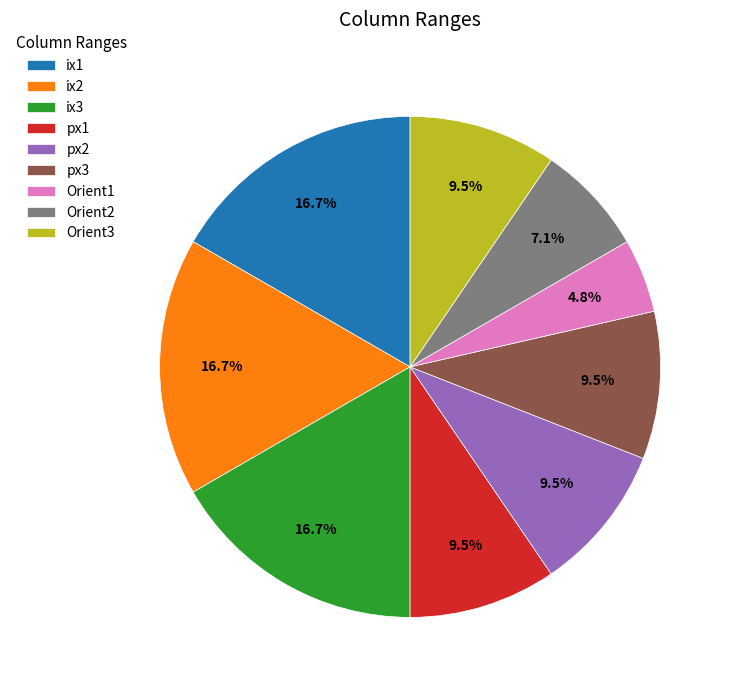

What is the smallest slice in the pie chart?

Orient1